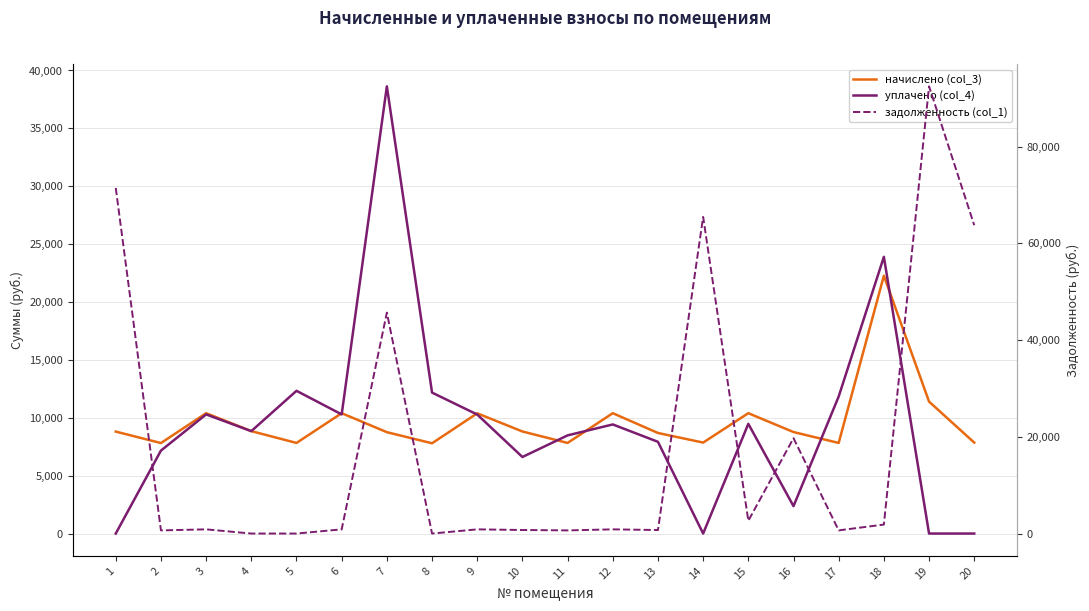

Where is задолженность (col_1) nearest to the value 46233?

7